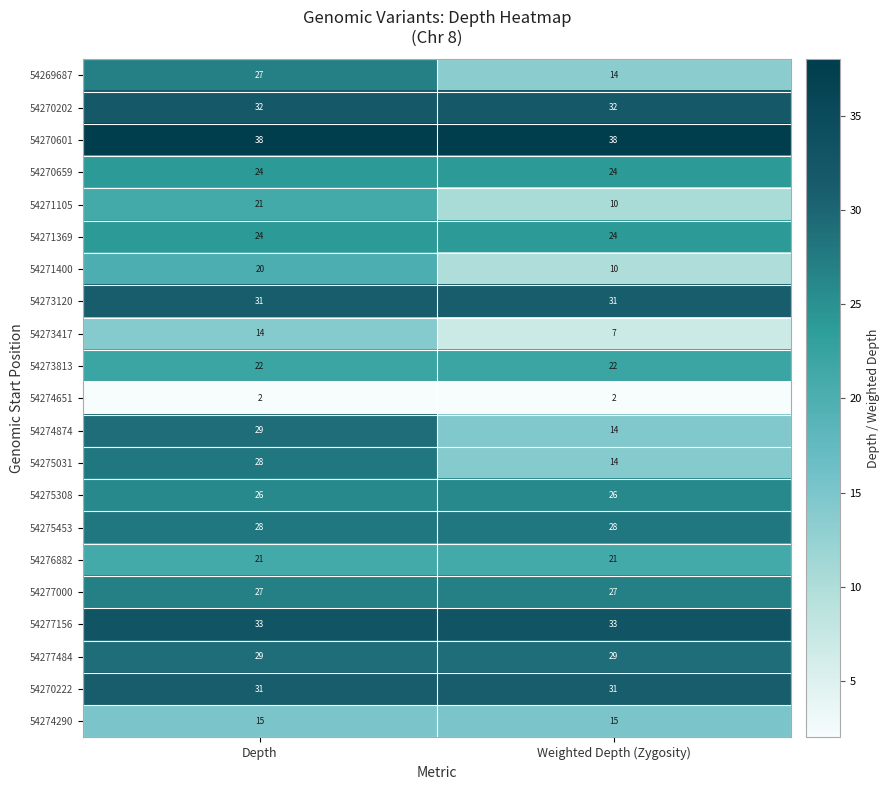

Which series has the widest spread of values?

54274874